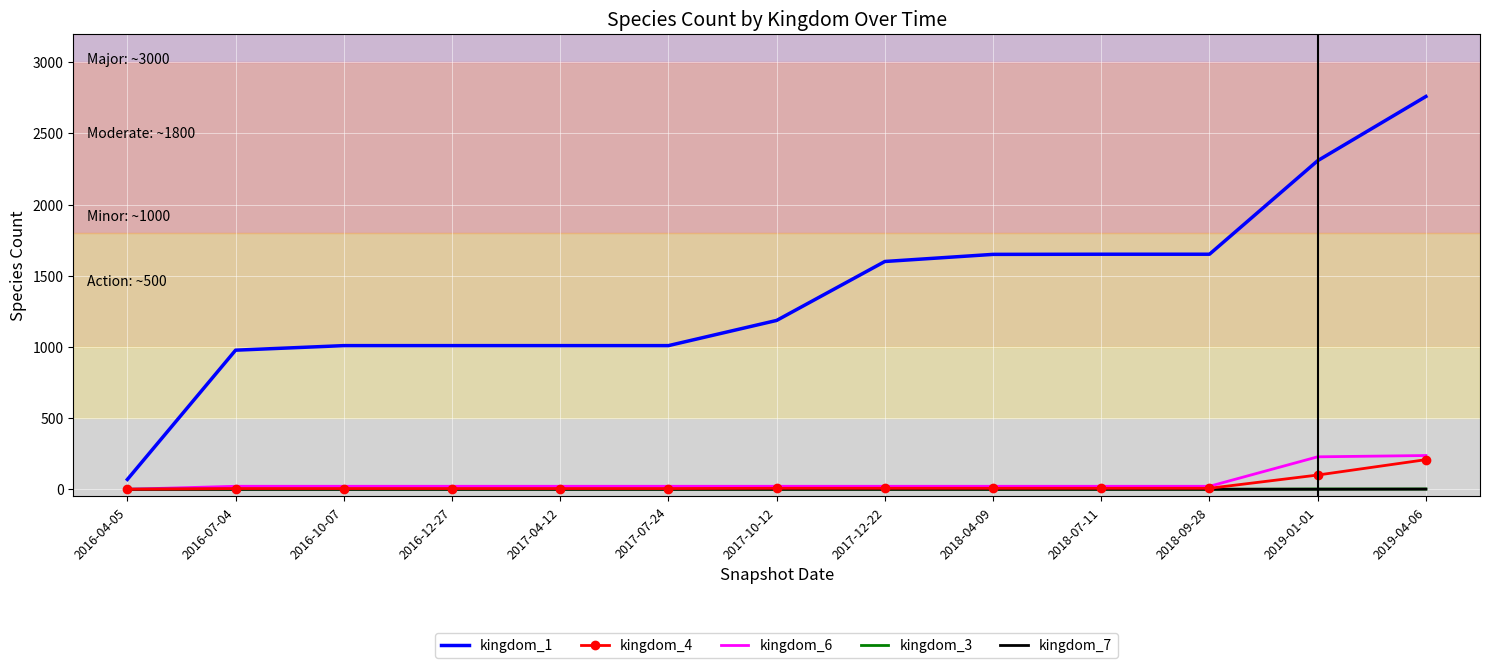

True or false: kingdom_6 and kingdom_1 cross at least once.

False